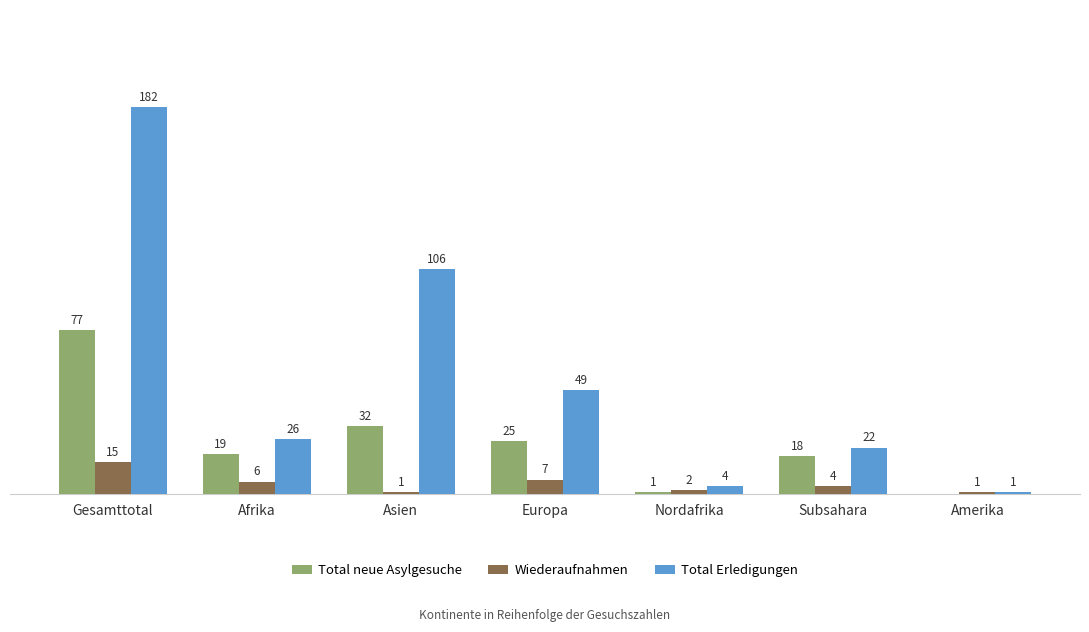

At which category is the sum across all series the highest?

Gesamttotal